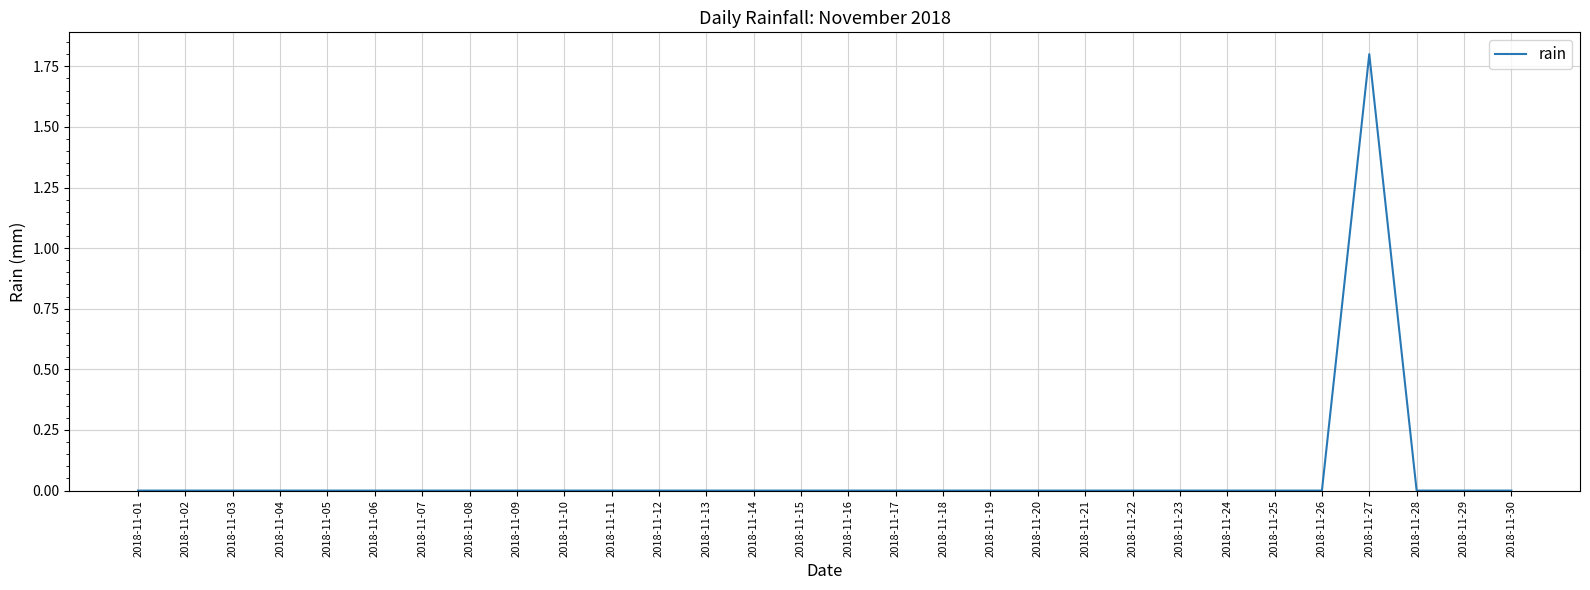

The chart shows a value of -0.7 at 2018-11-08. True or false?

False